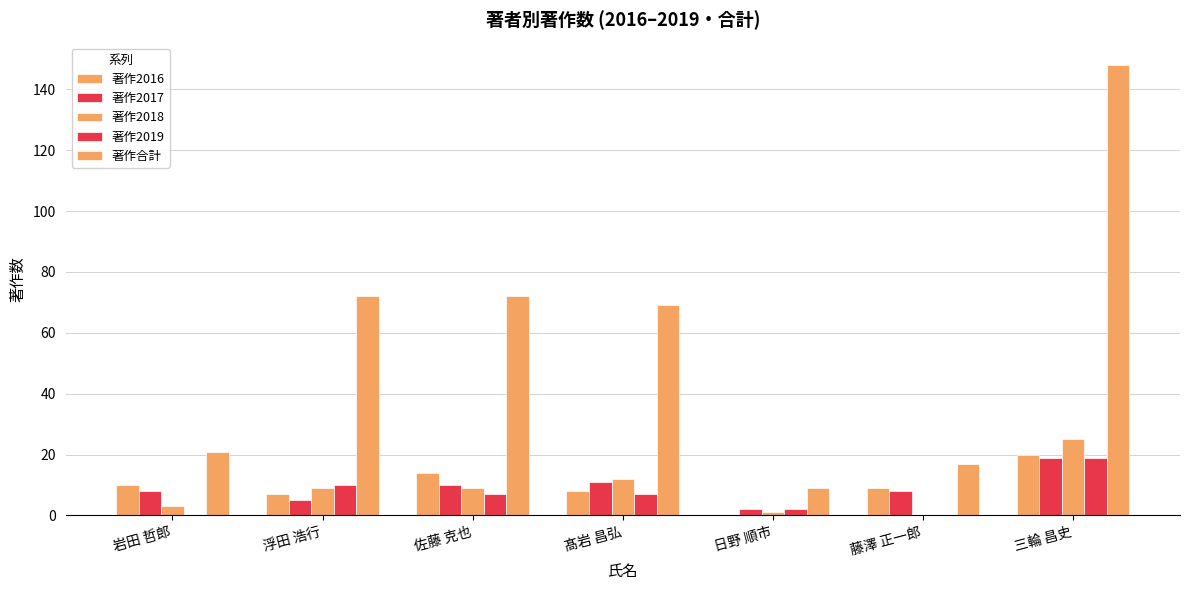

Are the bars grouped side by side (vs. stacked)?

Yes